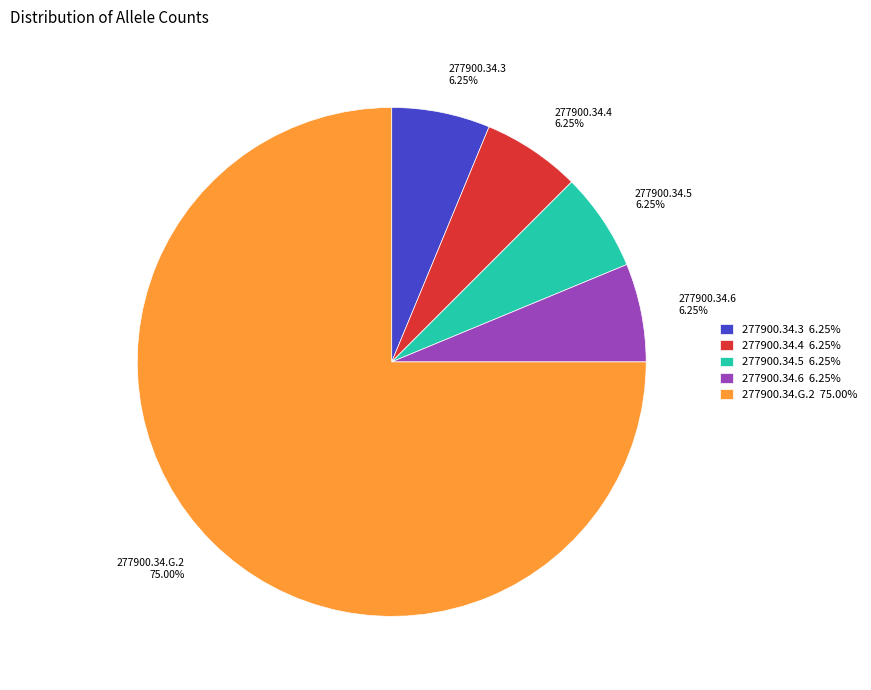

Which slice is the largest?

277900.34.G.2